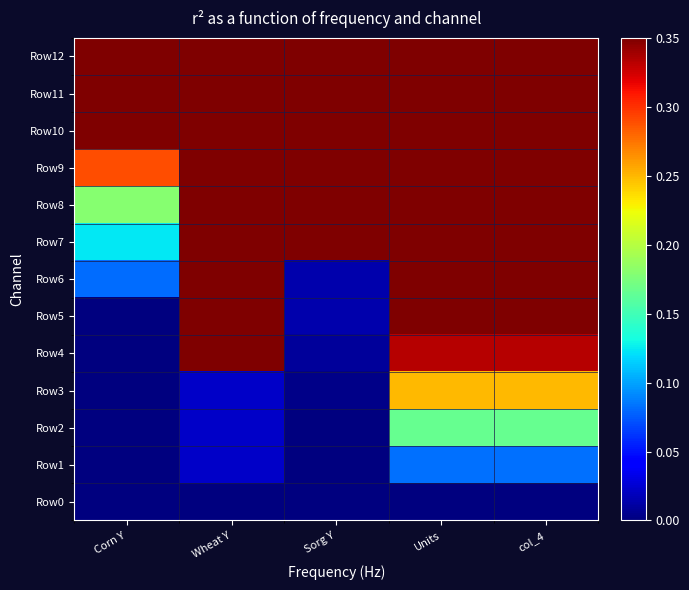

Which series has the widest spread of values?

Row6